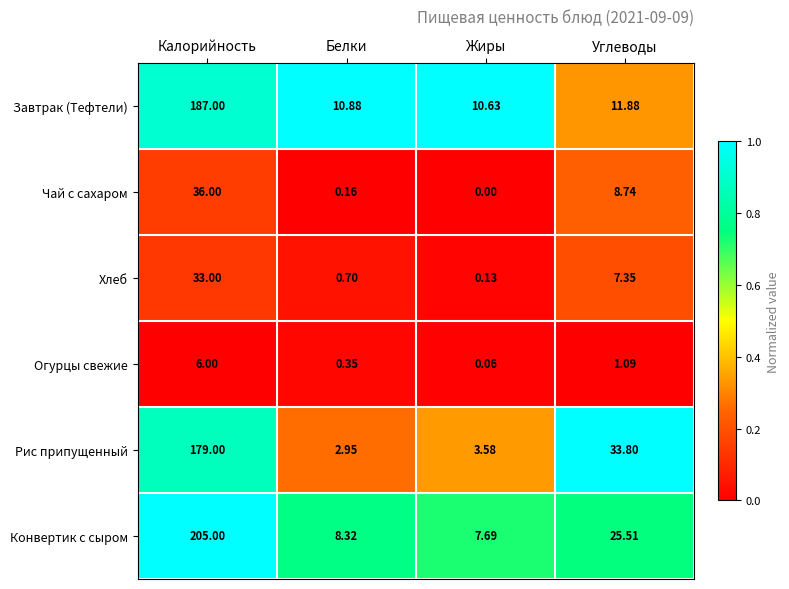

At which label does Завтрак (Тефтели) first exceed 11?

Калорийность